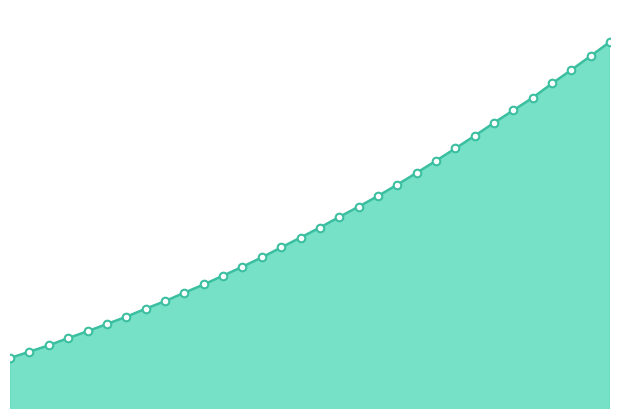

Is this an area chart (filled region under the line)?

Yes